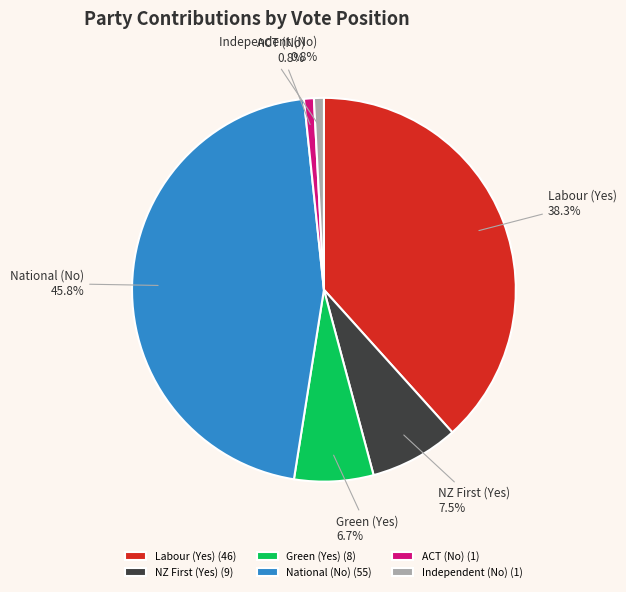

Is it true that Independent (No) is 1% of the pie?

True